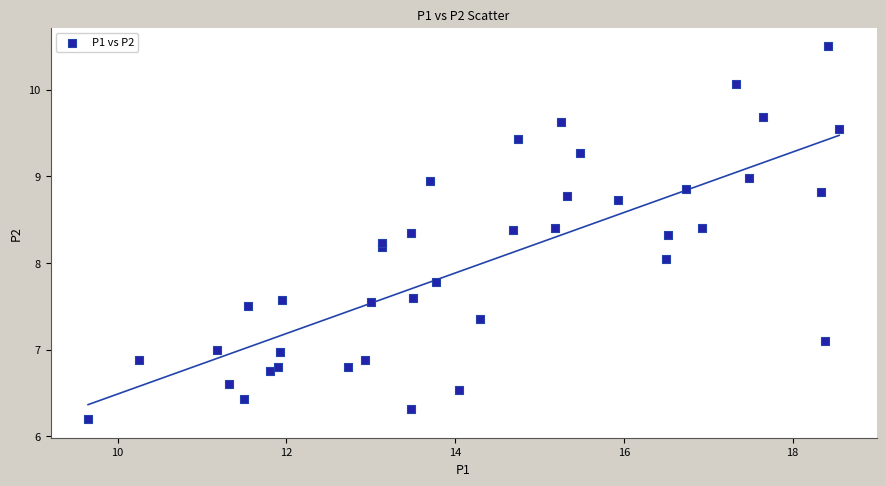

What is the range of Y values (max minus min)?

4.3